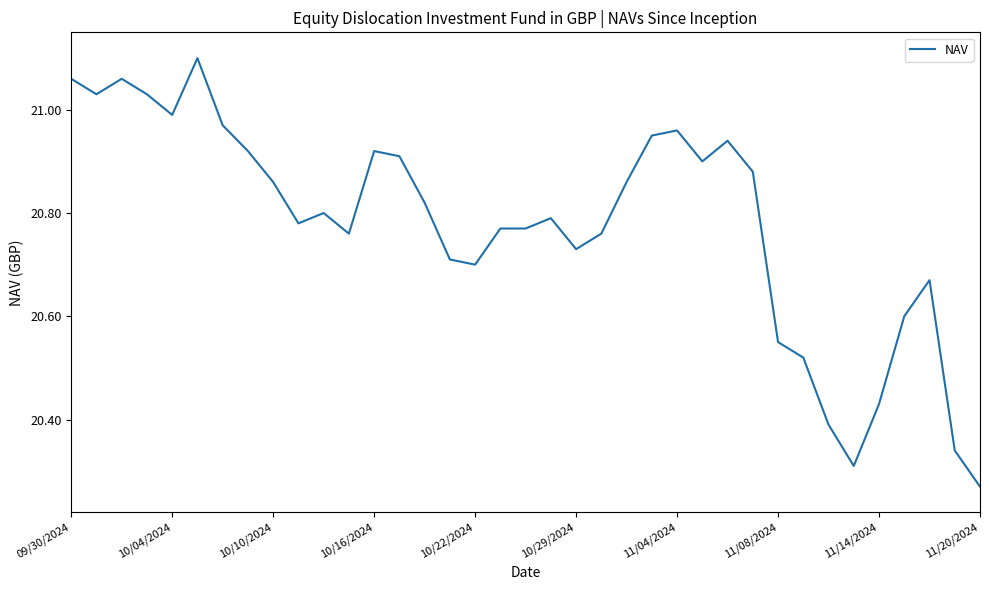

Which label corresponds to the smallest value in the chart?

11/20/2024